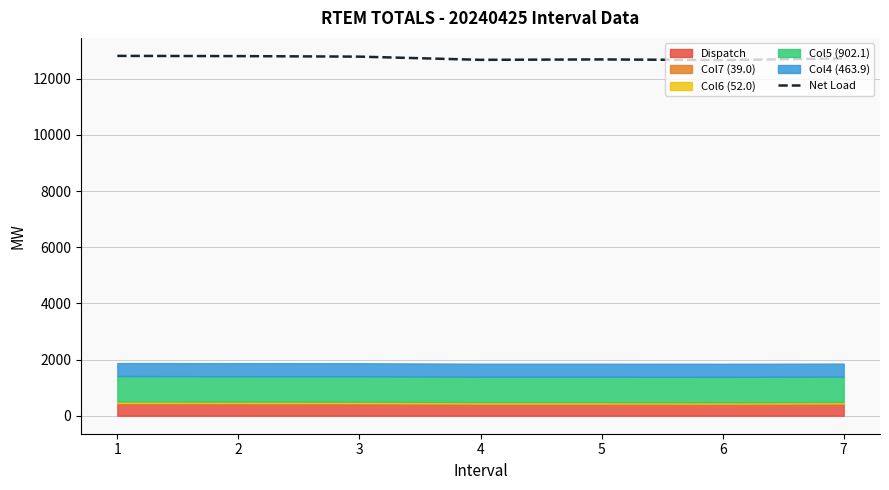

The value at 2 is 8863.4. True or false?

False